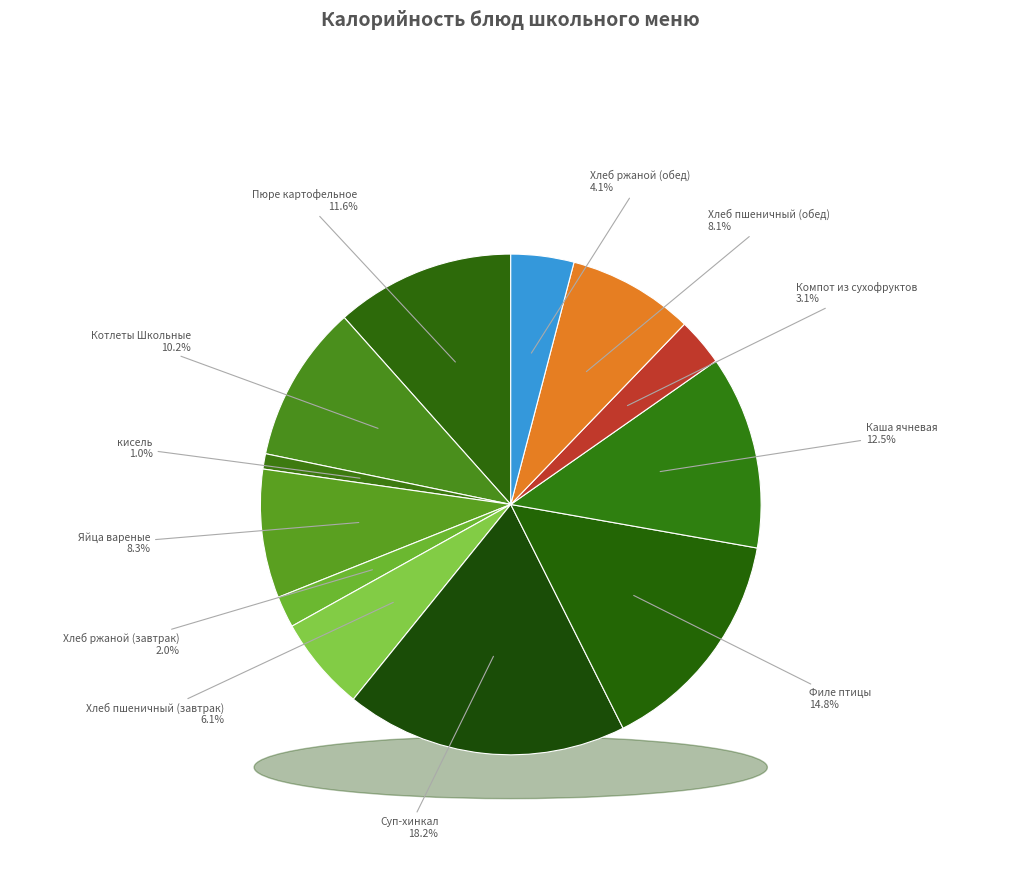

Is it true that кисель is 11% of the pie?

False